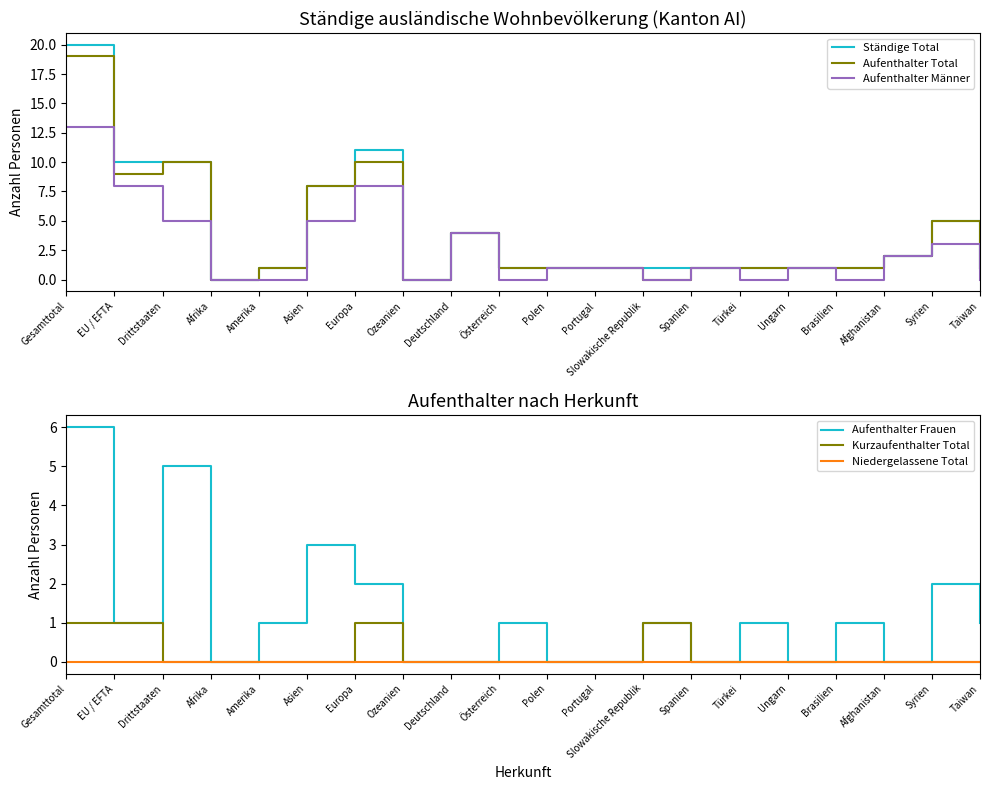

Reading right to left, list all the values displayed in this chart.

Ständige Total: Taiwan=1	Syrien=5	Afghanistan=2	Brasilien=1	Ungarn=1	Türkei=1	Spanien=1	Slowakische Republik=1	Portugal=1	Polen=1	Österreich=1	Deutschland=4	Ozeanien=0	Europa=11	Asien=8	Amerika=1	Afrika=0	Drittstaaten=10	EU / EFTA=10	Gesamttotal=20
Aufenthalter Total: Taiwan=1	Syrien=5	Afghanistan=2	Brasilien=1	Ungarn=1	Türkei=1	Spanien=1	Slowakische Republik=0	Portugal=1	Polen=1	Österreich=1	Deutschland=4	Ozeanien=0	Europa=10	Asien=8	Amerika=1	Afrika=0	Drittstaaten=10	EU / EFTA=9	Gesamttotal=19
Aufenthalter Männer: Taiwan=0	Syrien=3	Afghanistan=2	Brasilien=0	Ungarn=1	Türkei=0	Spanien=1	Slowakische Republik=0	Portugal=1	Polen=1	Österreich=0	Deutschland=4	Ozeanien=0	Europa=8	Asien=5	Amerika=0	Afrika=0	Drittstaaten=5	EU / EFTA=8	Gesamttotal=13
Aufenthalter Frauen: Taiwan=1	Syrien=2	Afghanistan=0	Brasilien=1	Ungarn=0	Türkei=1	Spanien=0	Slowakische Republik=1	Portugal=0	Polen=0	Österreich=1	Deutschland=0	Ozeanien=0	Europa=2	Asien=3	Amerika=1	Afrika=0	Drittstaaten=5	EU / EFTA=1	Gesamttotal=6
Kurzaufenthalter Total: Taiwan=0	Syrien=0	Afghanistan=0	Brasilien=0	Ungarn=0	Türkei=0	Spanien=0	Slowakische Republik=1	Portugal=0	Polen=0	Österreich=0	Deutschland=0	Ozeanien=0	Europa=1	Asien=0	Amerika=0	Afrika=0	Drittstaaten=0	EU / EFTA=1	Gesamttotal=1
Niedergelassene Total: Taiwan=0	Syrien=0	Afghanistan=0	Brasilien=0	Ungarn=0	Türkei=0	Spanien=0	Slowakische Republik=0	Portugal=0	Polen=0	Österreich=0	Deutschland=0	Ozeanien=0	Europa=0	Asien=0	Amerika=0	Afrika=0	Drittstaaten=0	EU / EFTA=0	Gesamttotal=0